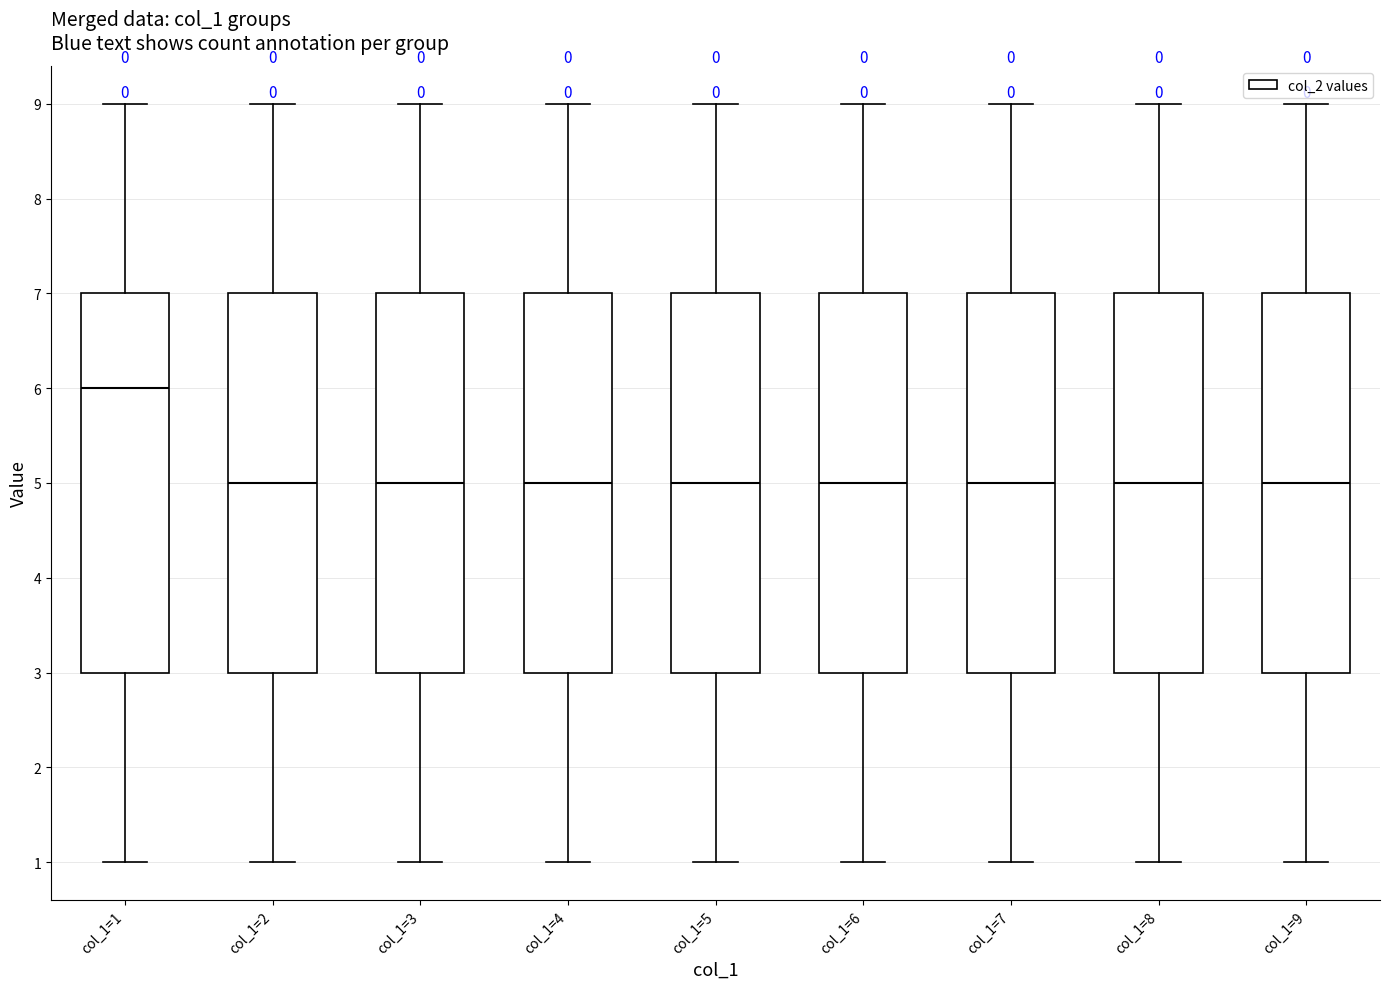

Where is the lower edge of the box for col_1=3 on the y-axis? The values are not printed on the chart, so give them approximately, as read against the axis.

3